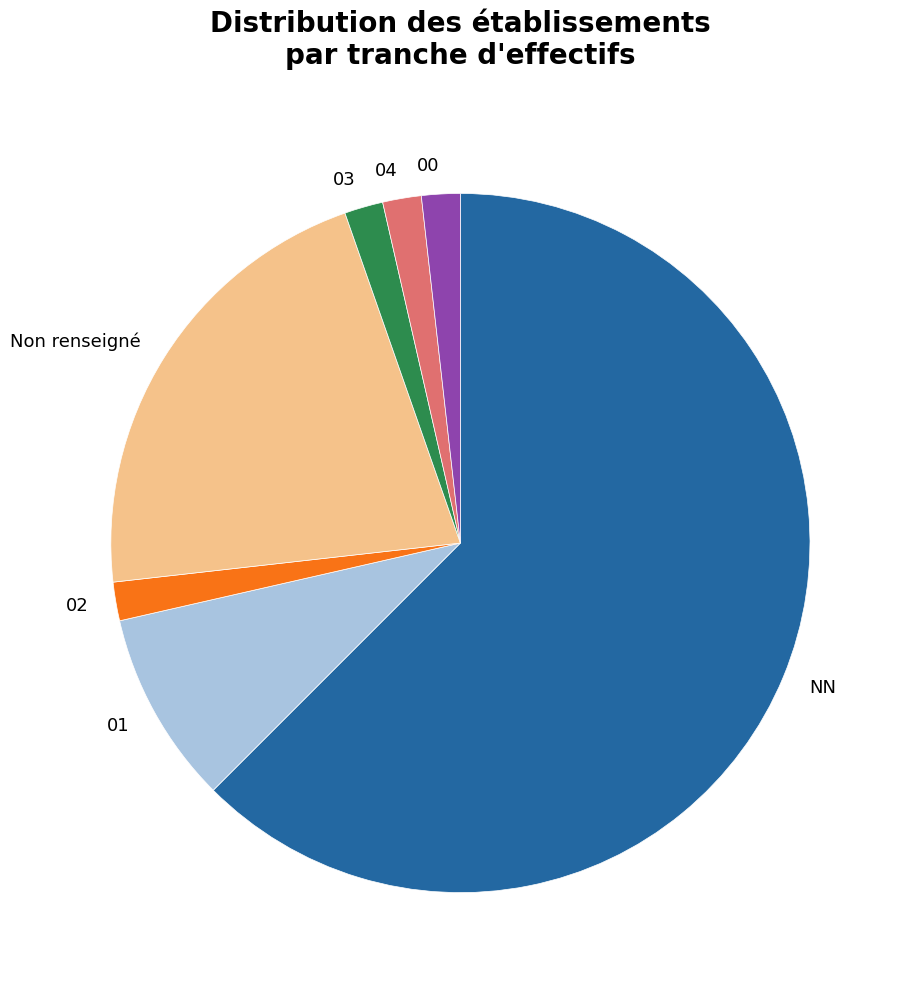

Do 04 and Non renseigné together represent more than half of the pie?

No